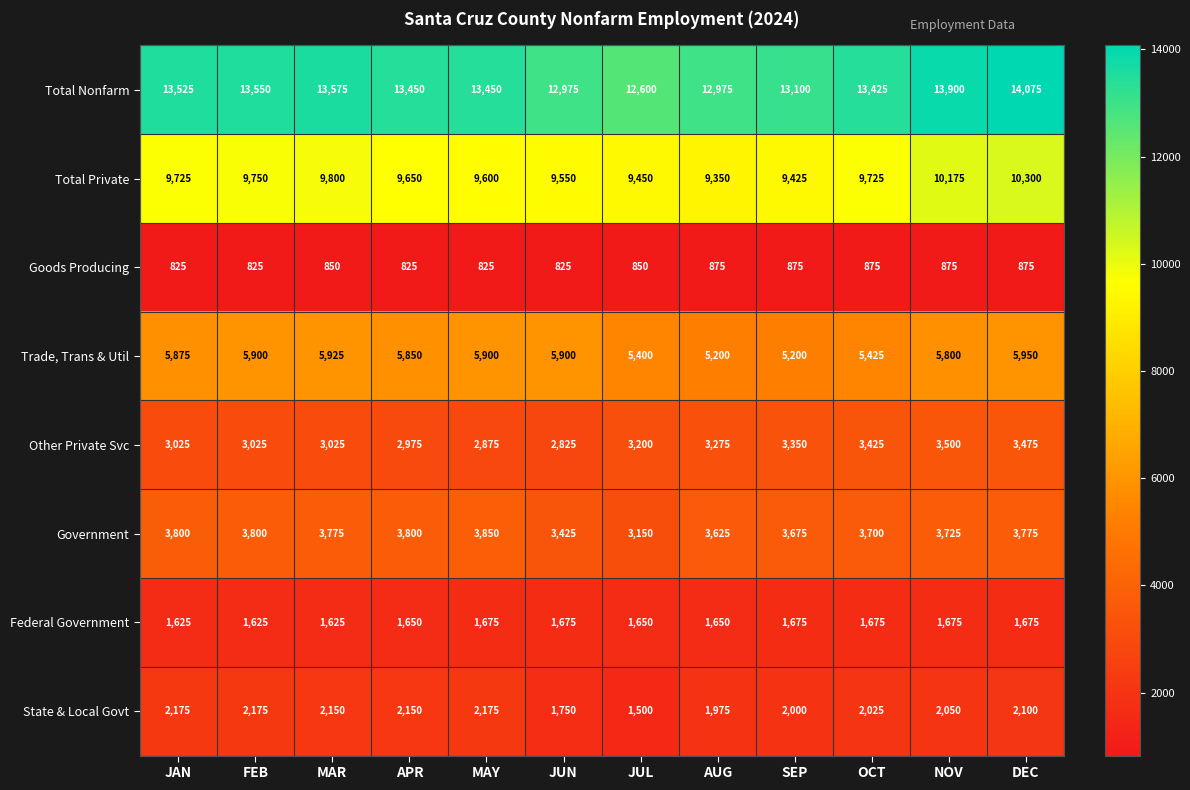

What is the maximum value for Government?

3850